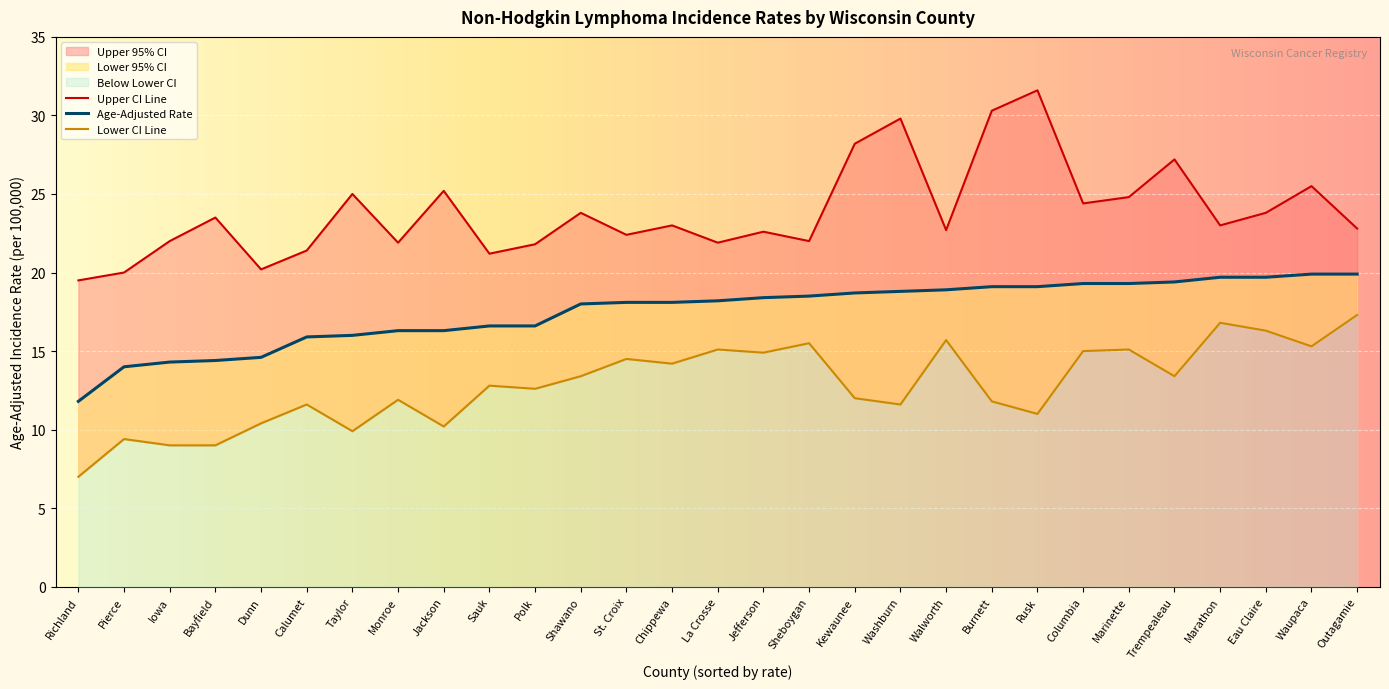

Which series has the largest range (max minus min)?

Upper 95% CI